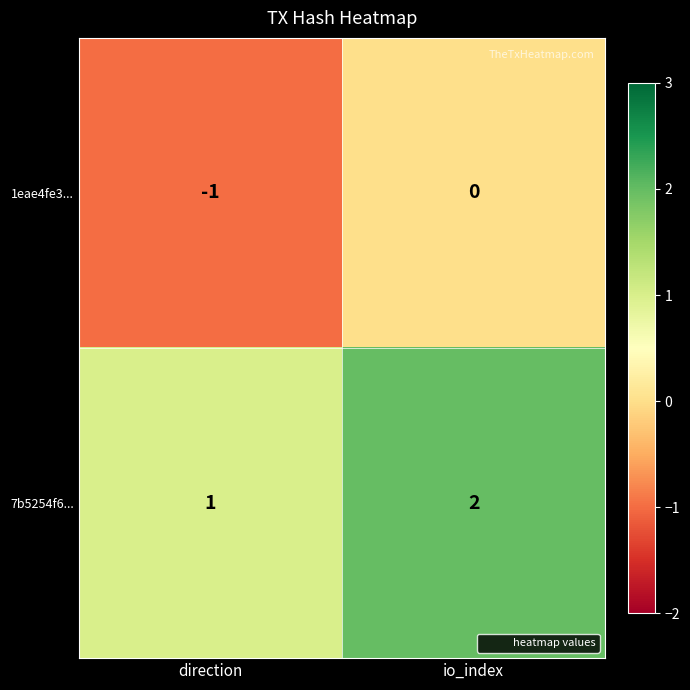

Reading left to right, what are all the values shown in this chart?

1eae4fe3...: direction=-1	io_index=0
7b5254f6...: direction=1	io_index=2